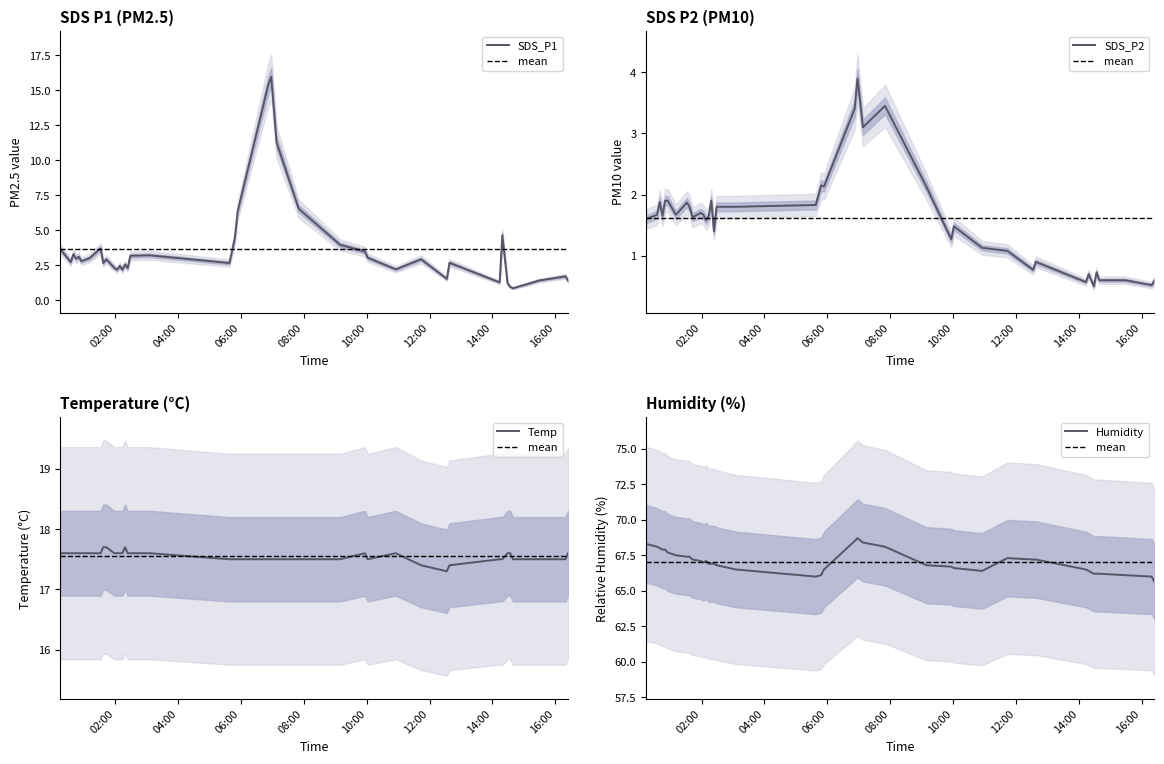

True or false: Temp has a value of 28.0 at 2022/02/10 01:31:52.

False